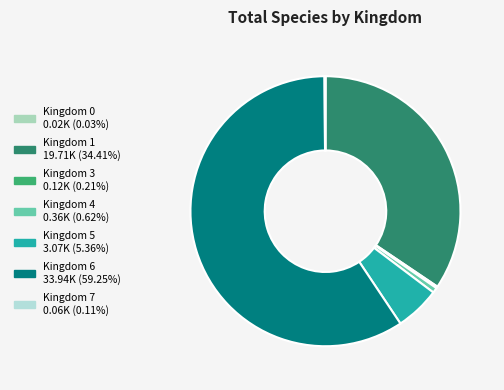

Rank the categories by value from highest to lowest.

6, 1, 5, 4, 3, 7, 0